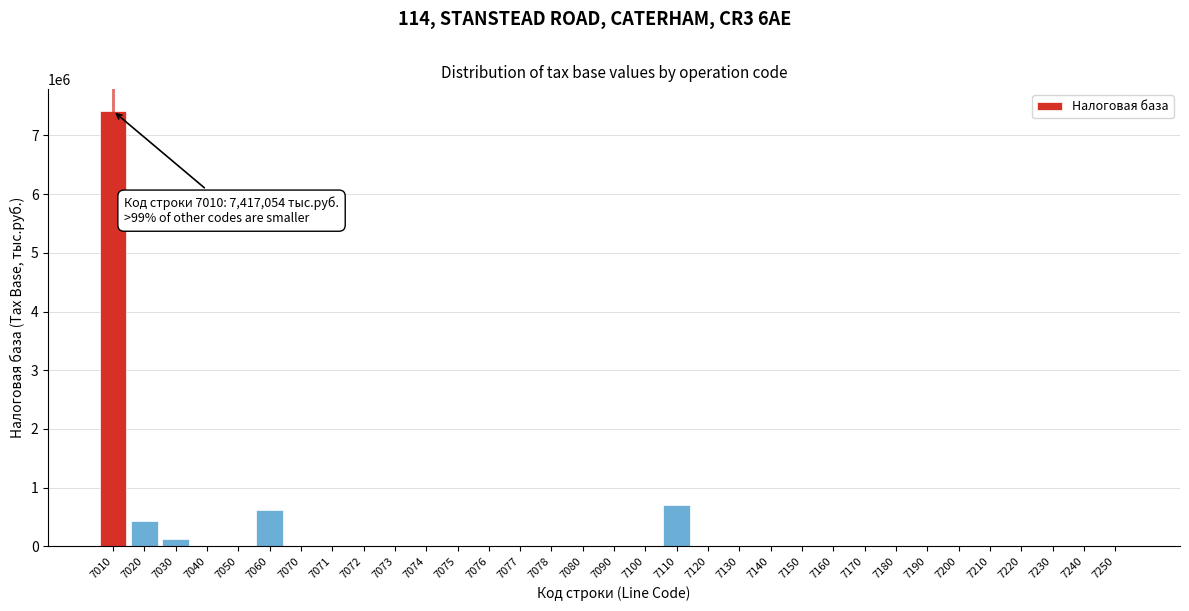

What is the sum of all values?

9297456